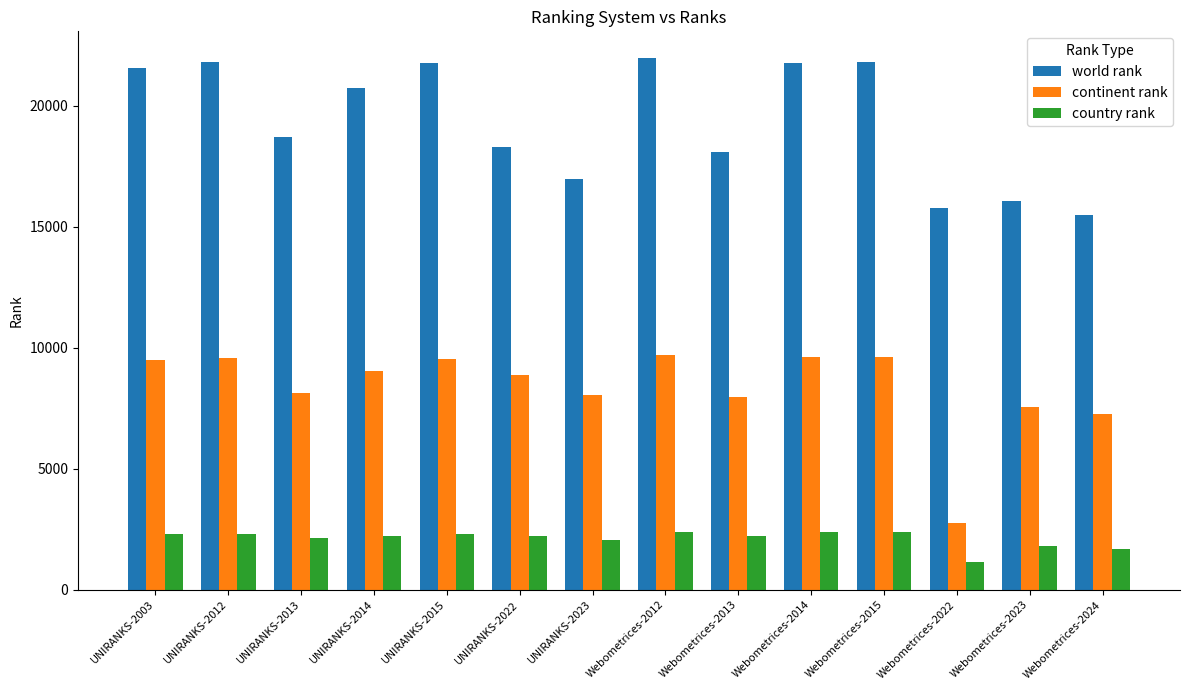

At which category does the chart reach its minimum across all series?

Webometrices-2022